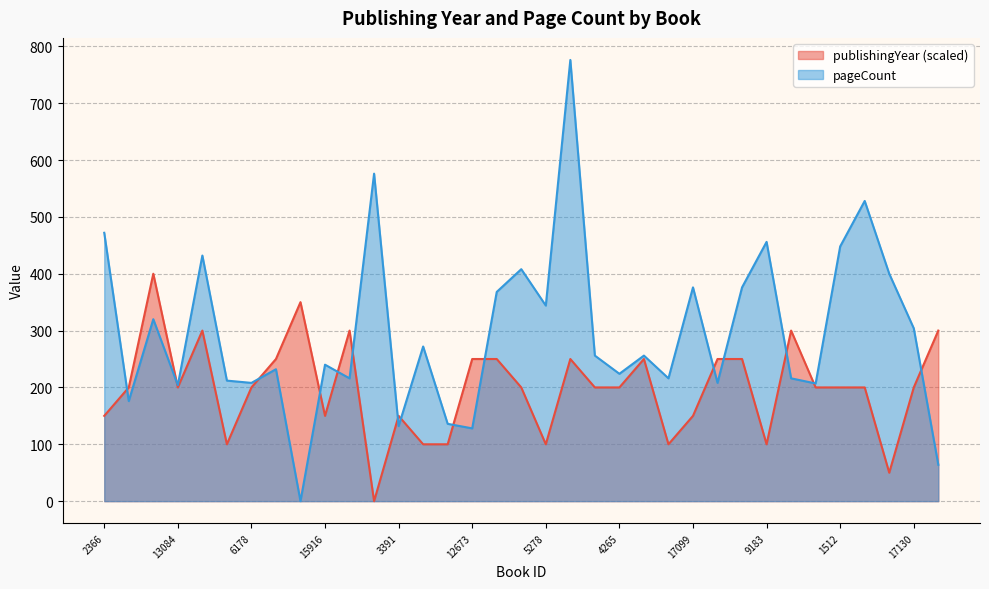

Between which two adjacent categories do publishingYear and pageCount first intersect?

2366 and 7176